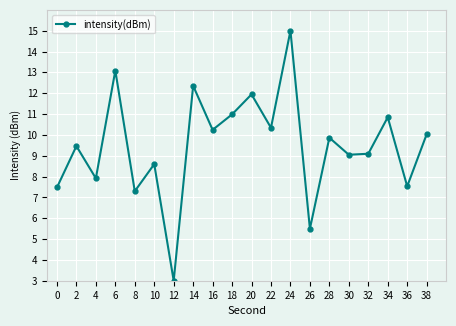

Is it true that the value at 20 is 11.9?

True